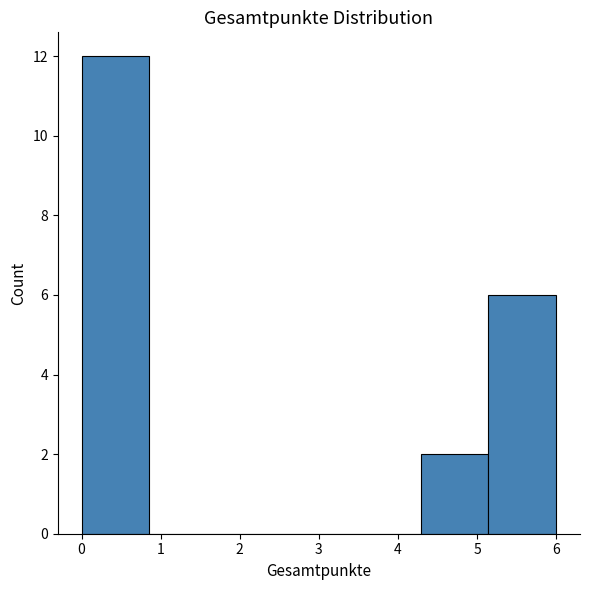

Reading left to right, list every bar in this chart as the range it spans on the x-axis followed by its height. Neither the bar edges nor the heights are printed on the chart, so give them approximately, as read against the axes.

0.0 to 0.9: 12
0.9 to 1.7: 0
1.7 to 2.6: 0
2.6 to 3.4: 0
3.4 to 4.3: 0
4.3 to 5.1: 2
5.1 to 6.0: 6